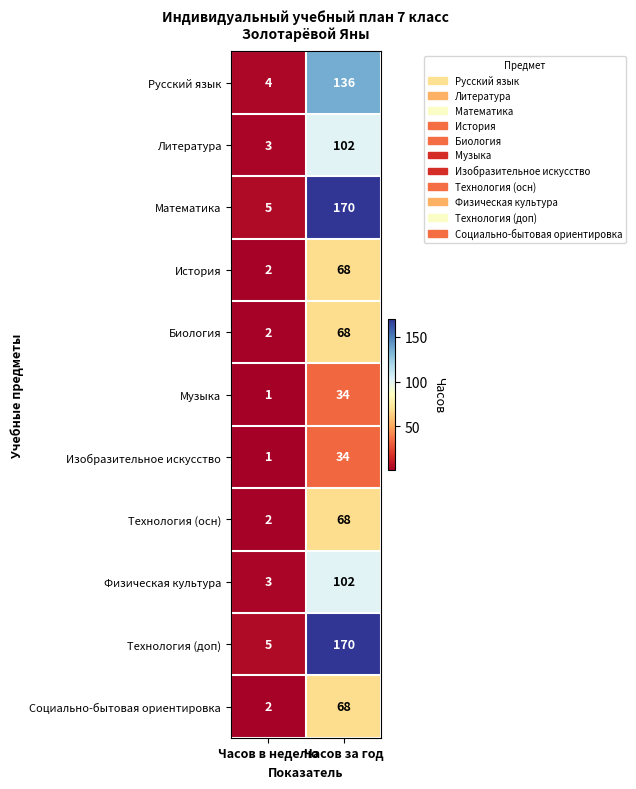

The Математика series shows 170 at Часов за год. True or false?

True